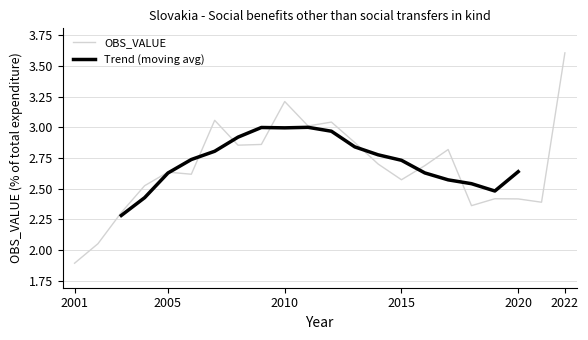

Is it true that OBS_VALUE equals 4.6 at 2005?

False